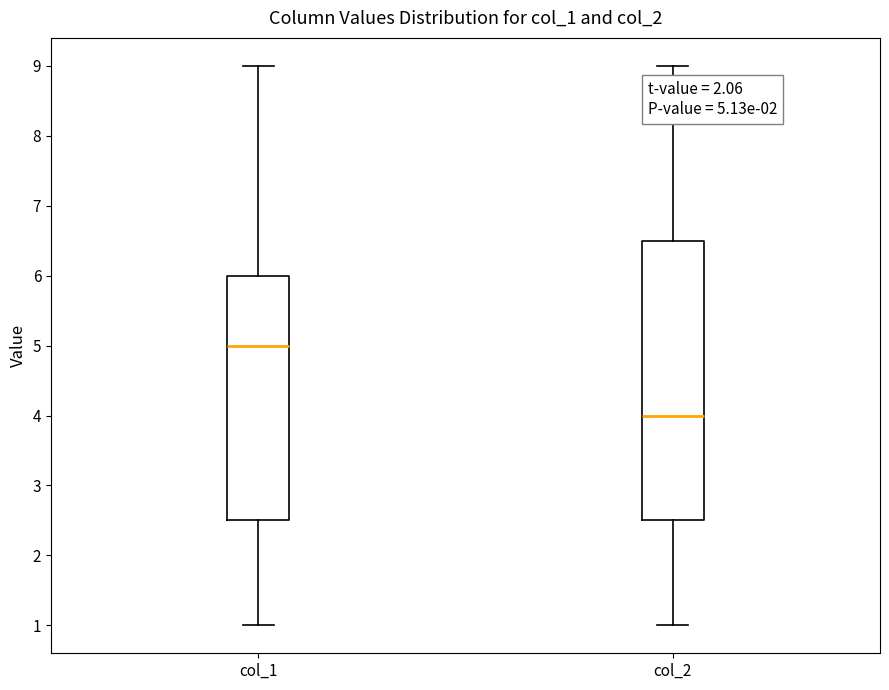

Which box's median line is the highest?

col_1